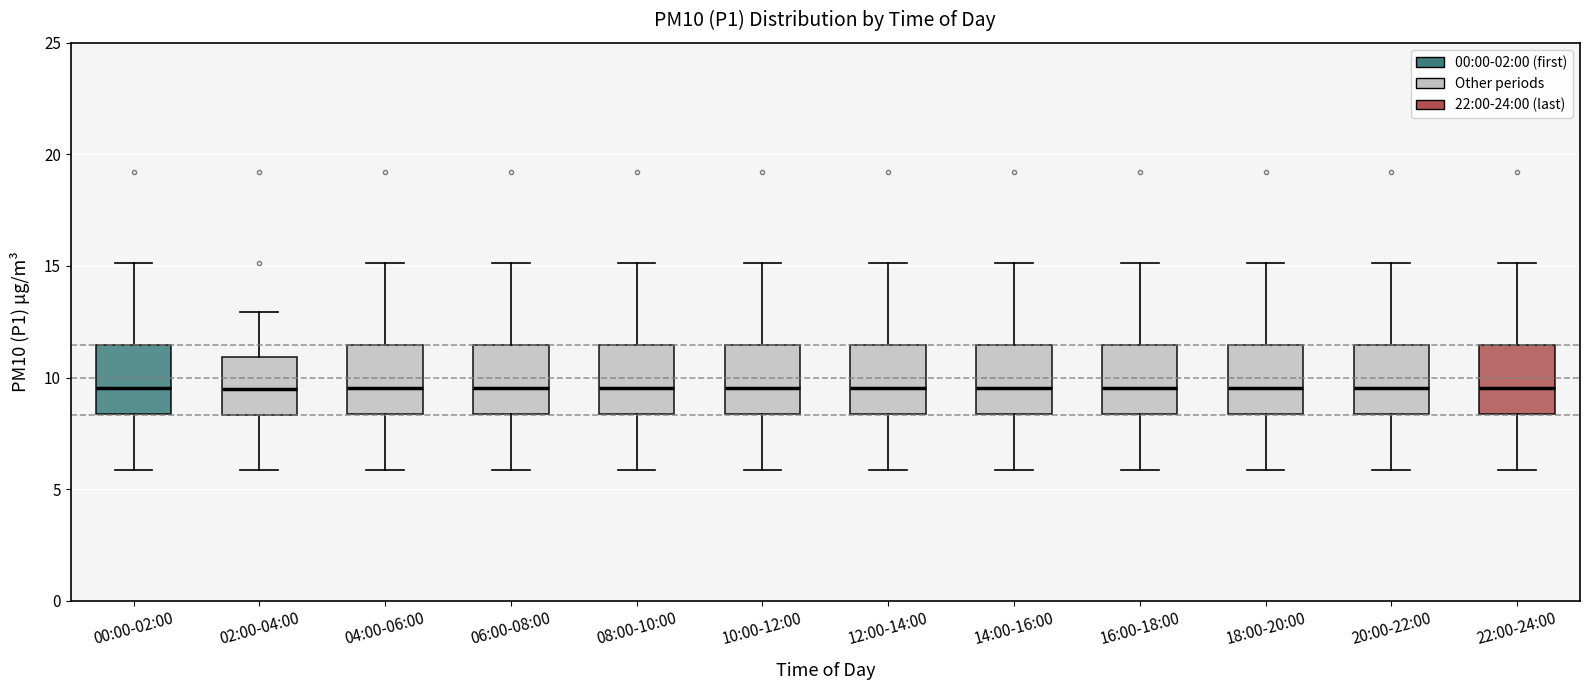

Where is the upper edge of the box for 08:00-10:00 on the y-axis? The values are not printed on the chart, so give them approximately, as read against the axis.

11.5